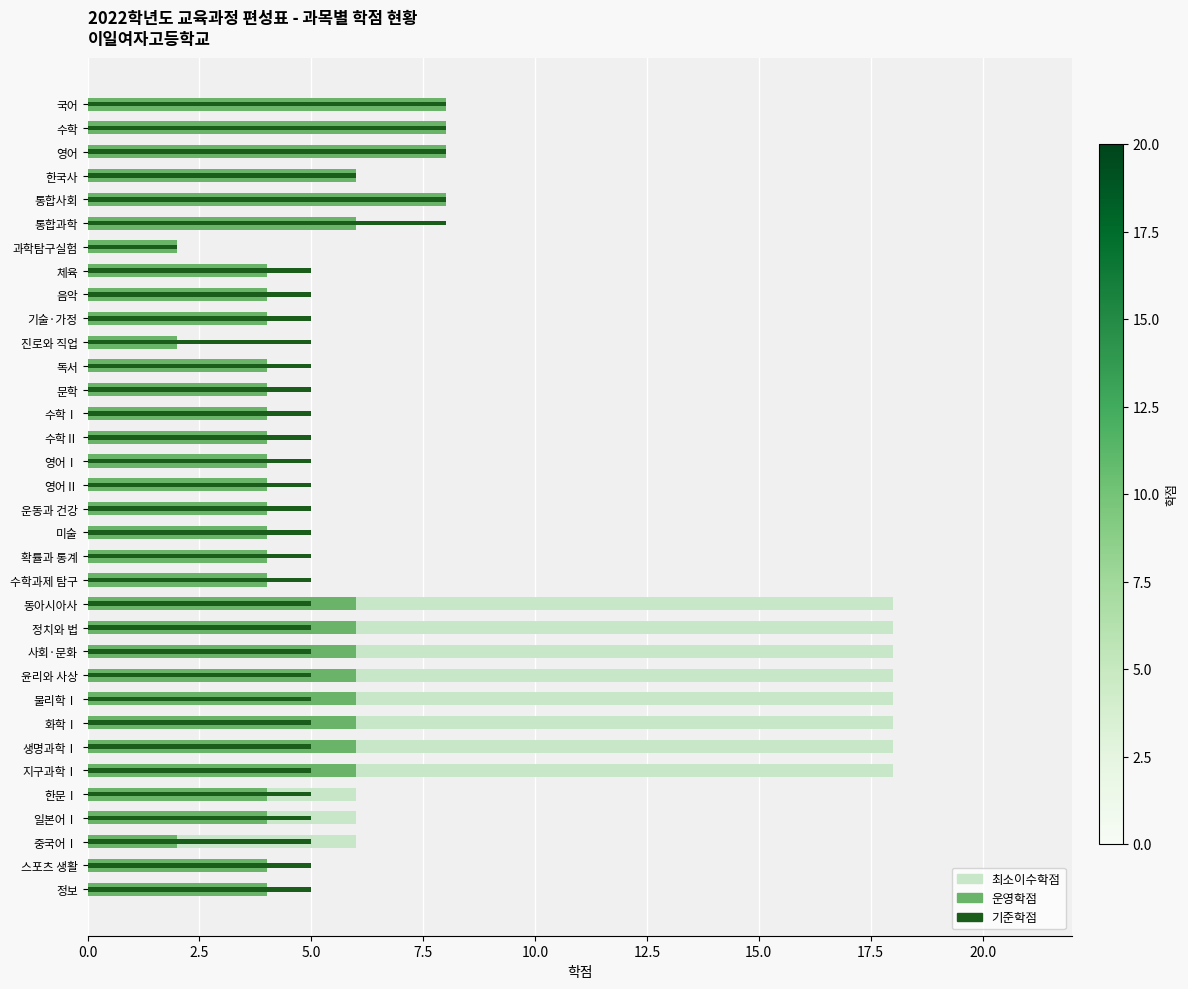

Does the chart contain stacked bars?

No